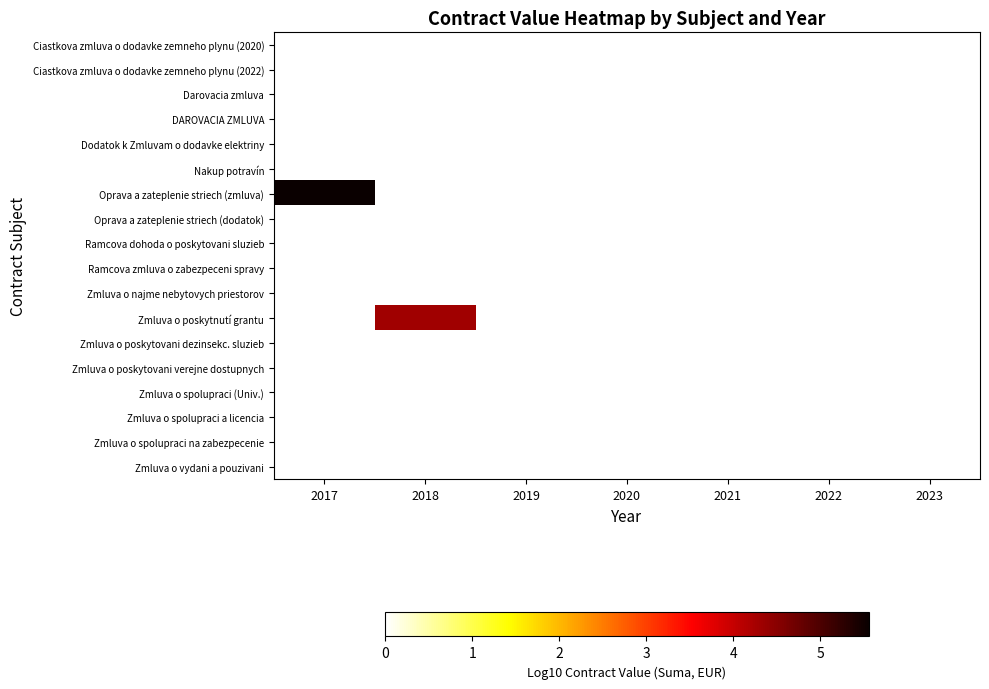

Rank the series at 2020 from lowest to highest value.

Ciastkova zmluva o dodavke zemneho plynu (2020), Ciastkova zmluva o dodavke zemneho plynu (2022), Darovacia zmluva, DAROVACIA ZMLUVA, Dodatok k Zmluvam o dodavke elektriny, Nakup potravín, Oprava a zateplenie striech (zmluva), Oprava a zateplenie striech (dodatok), Ramcova dohoda o poskytovani sluzieb, Ramcova zmluva o zabezpeceni spravy, Zmluva o najme nebytovych priestorov, Zmluva o poskytnutí grantu, Zmluva o poskytovani dezinsekc. sluzieb, Zmluva o poskytovani verejne dostupnych, Zmluva o spolupraci (Univ.), Zmluva o spolupraci a licencia, Zmluva o spolupraci na zabezpecenie, Zmluva o vydani a pouzivani